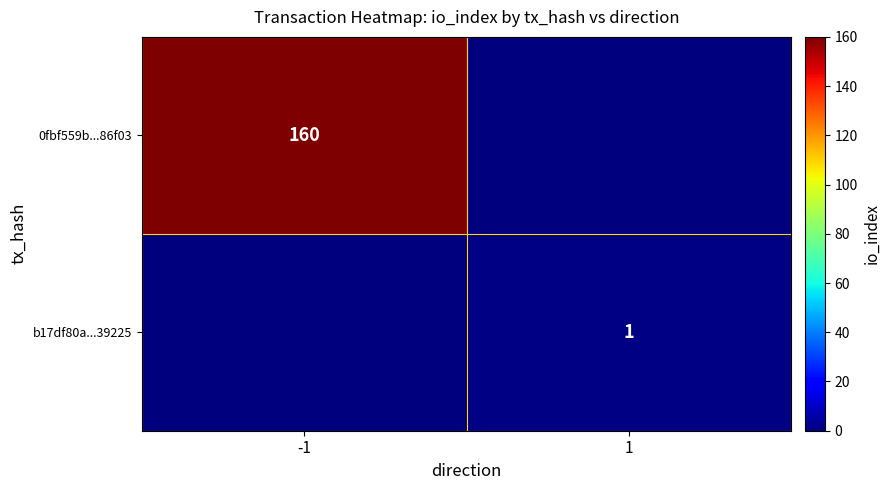

The b17df80a...39225 series shows 2 at 1. True or false?

False